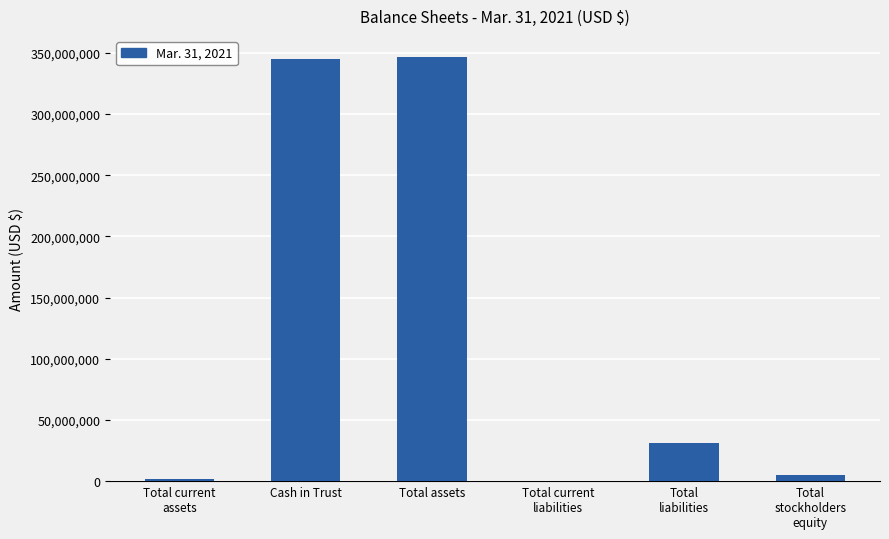

What is the greatest value displayed?

346456996